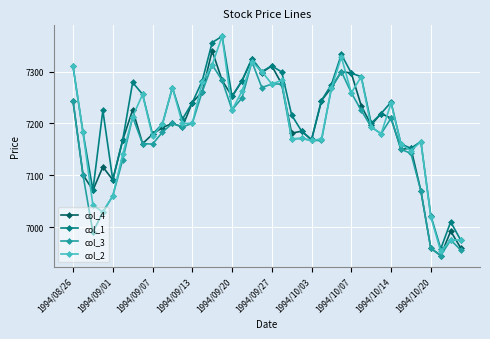

What is the greatest value displayed?

7368